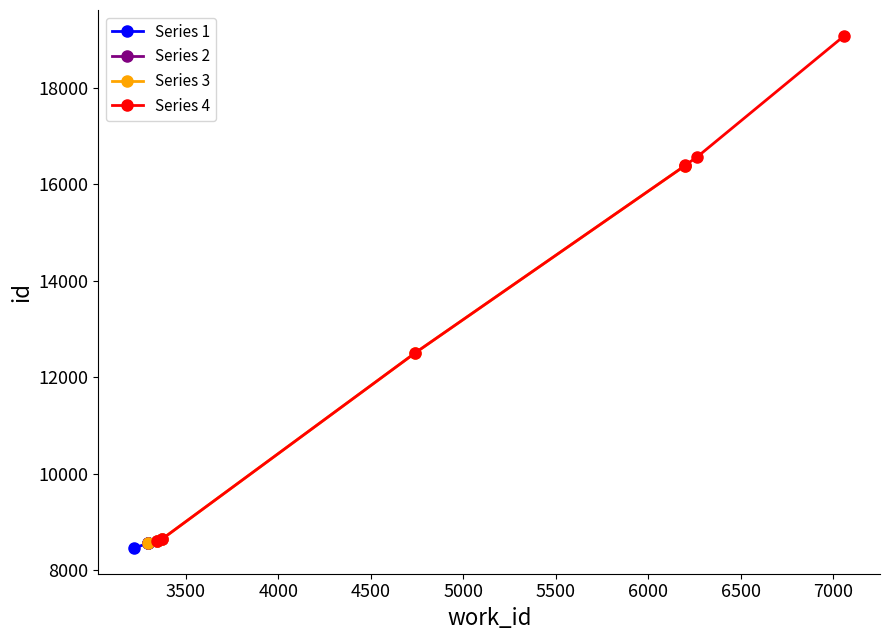

Is it true that 8557 equals 8557 at 1?

True